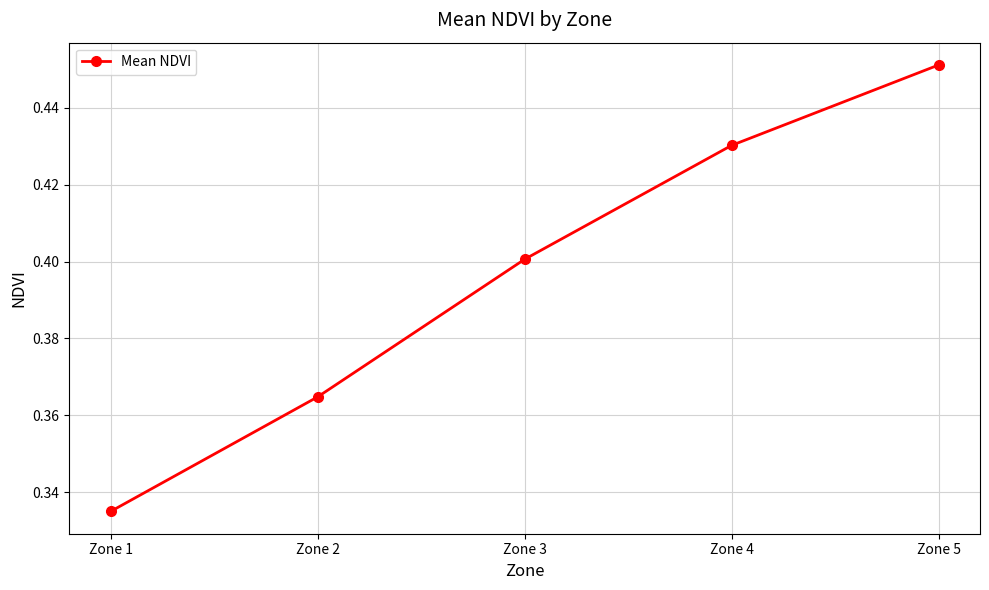

Is this an area chart (filled region under the line)?

No